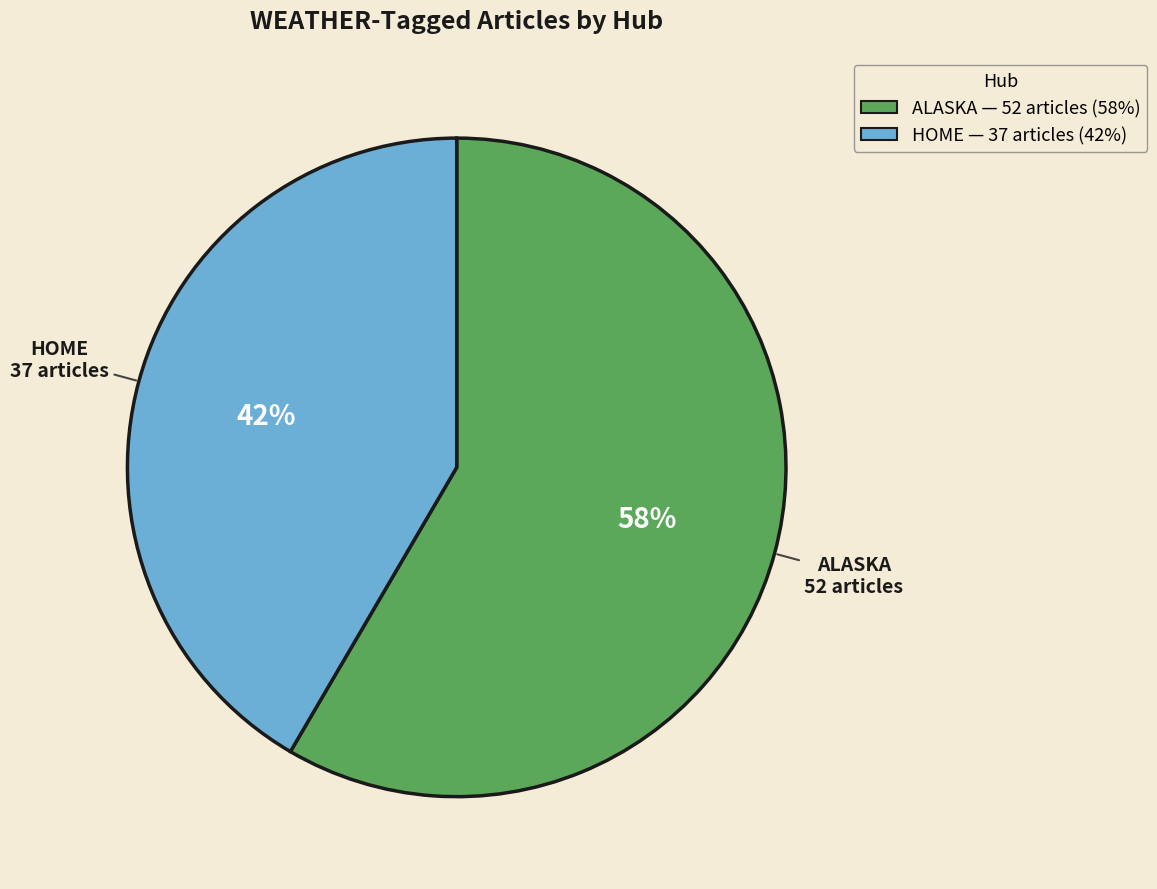

Is there a majority slice in this chart?

Yes